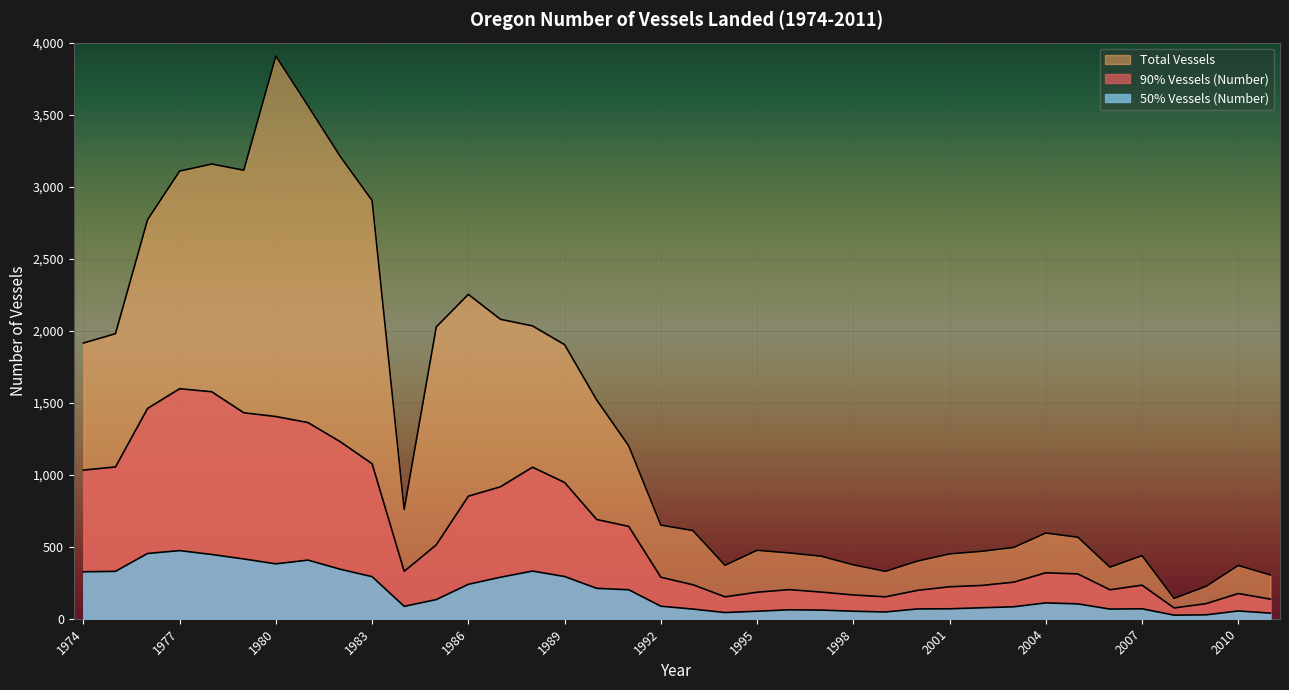

List the series in order of their overall mean, lowest first.

50% Vessels (Number), 90% Vessels (Number), Total Vessels